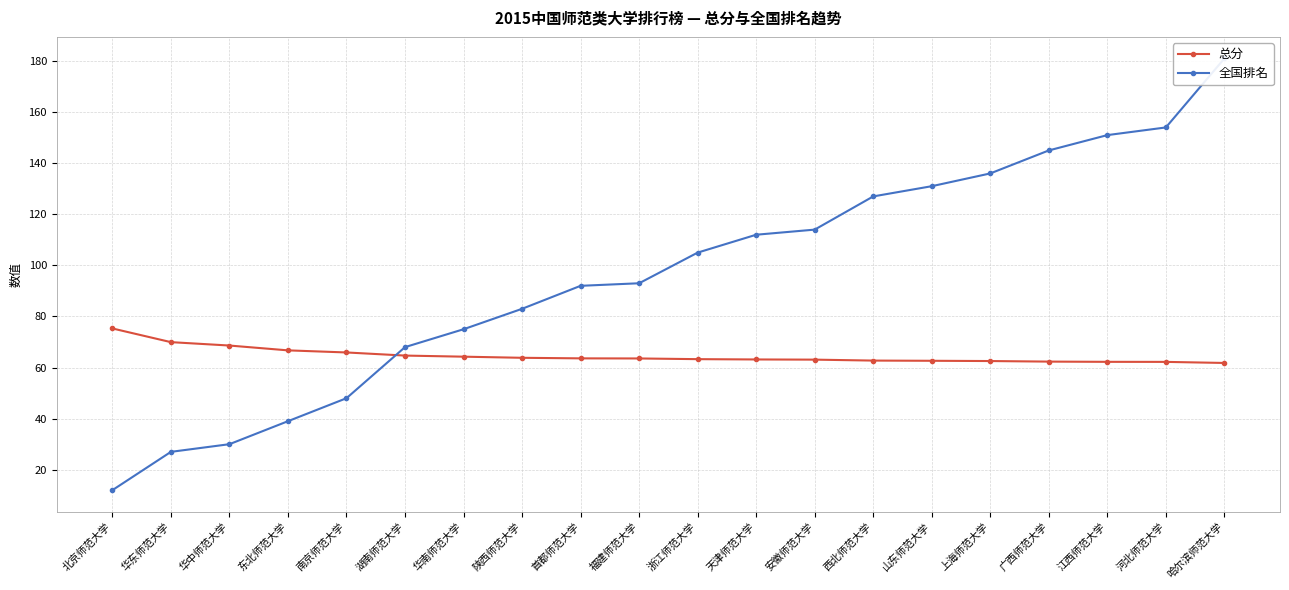

At which category is the sum across all series the highest?

哈尔滨师范大学